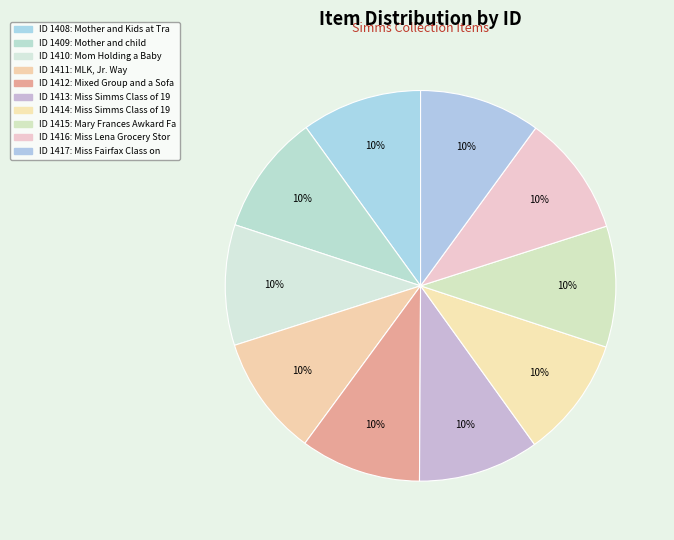

How many slices are in this pie chart?

10